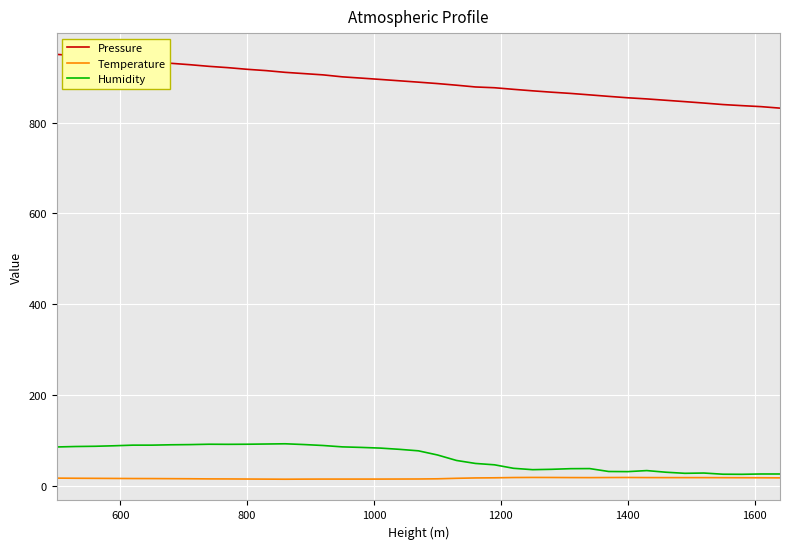

List the series in order of their peak value, highest first.

Pressure, Humidity, Temperature